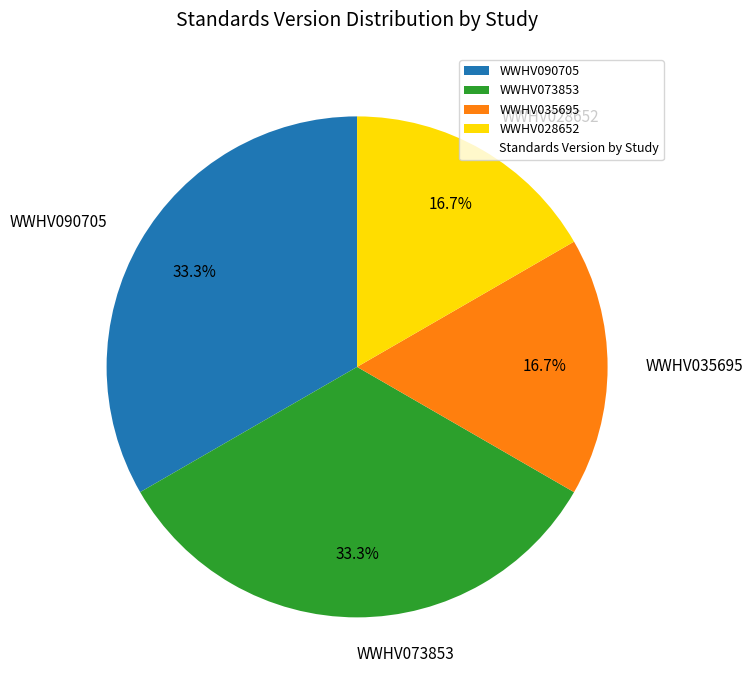

The WWHV090705 slice represents 33% of the pie. True or false?

True